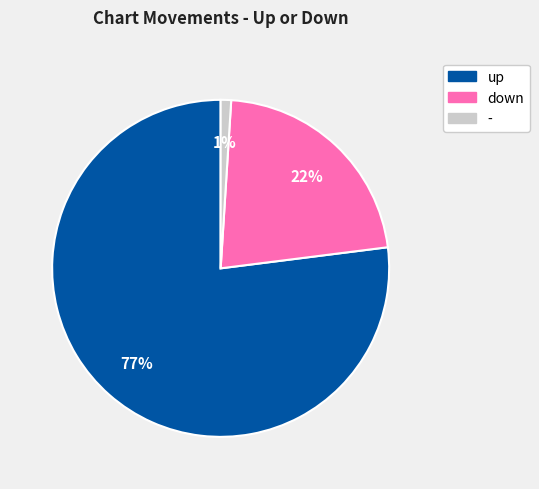

Is the sum of - and up greater than half?

Yes